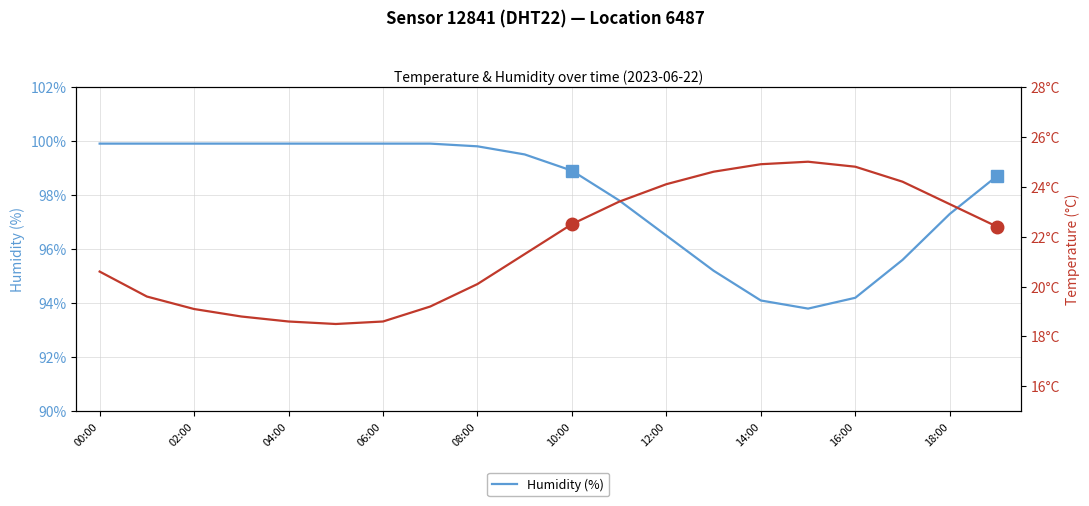

What is the minimum value for Humidity (%)?

93.8